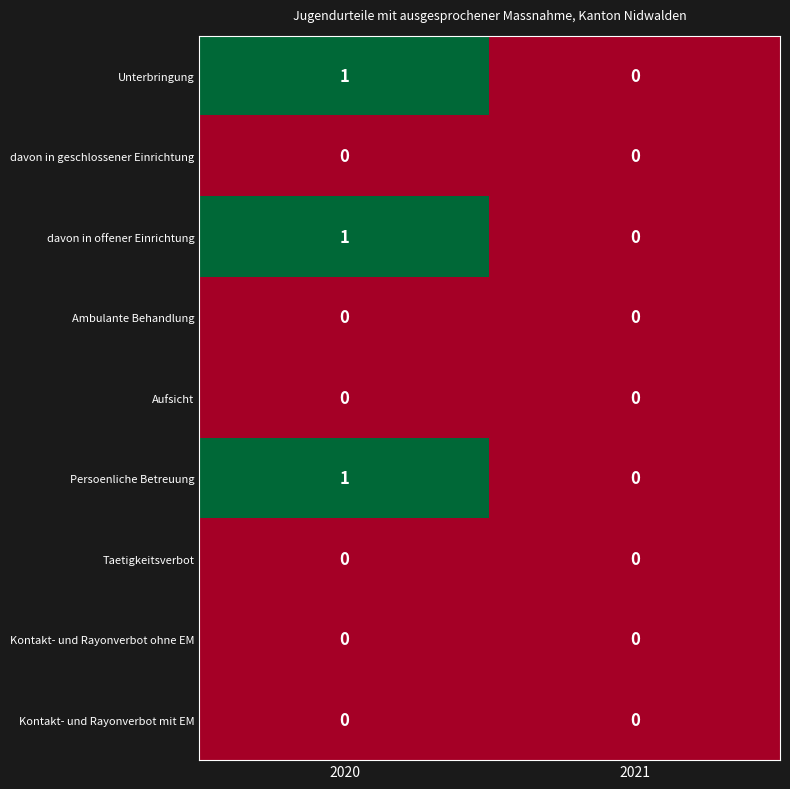

Which label corresponds to the largest value in the chart?

2020